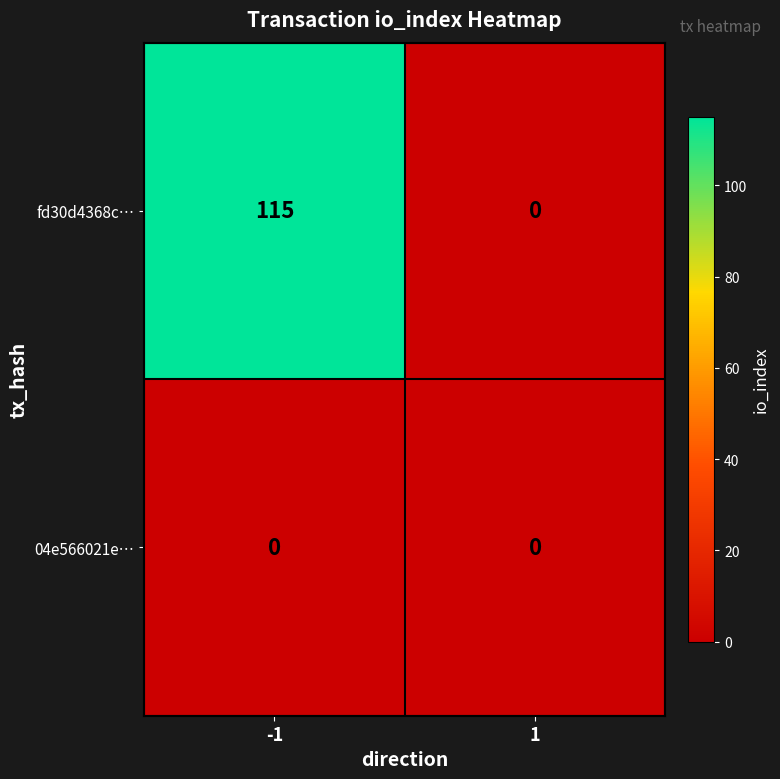

True or false: 04e566021e… has a value of 0 at 1.

True